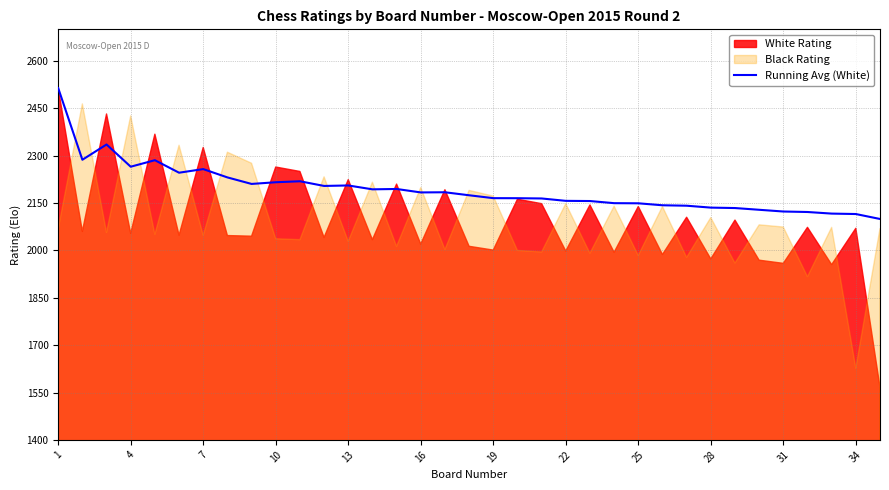

Which has a higher value, 15 or 21?

15